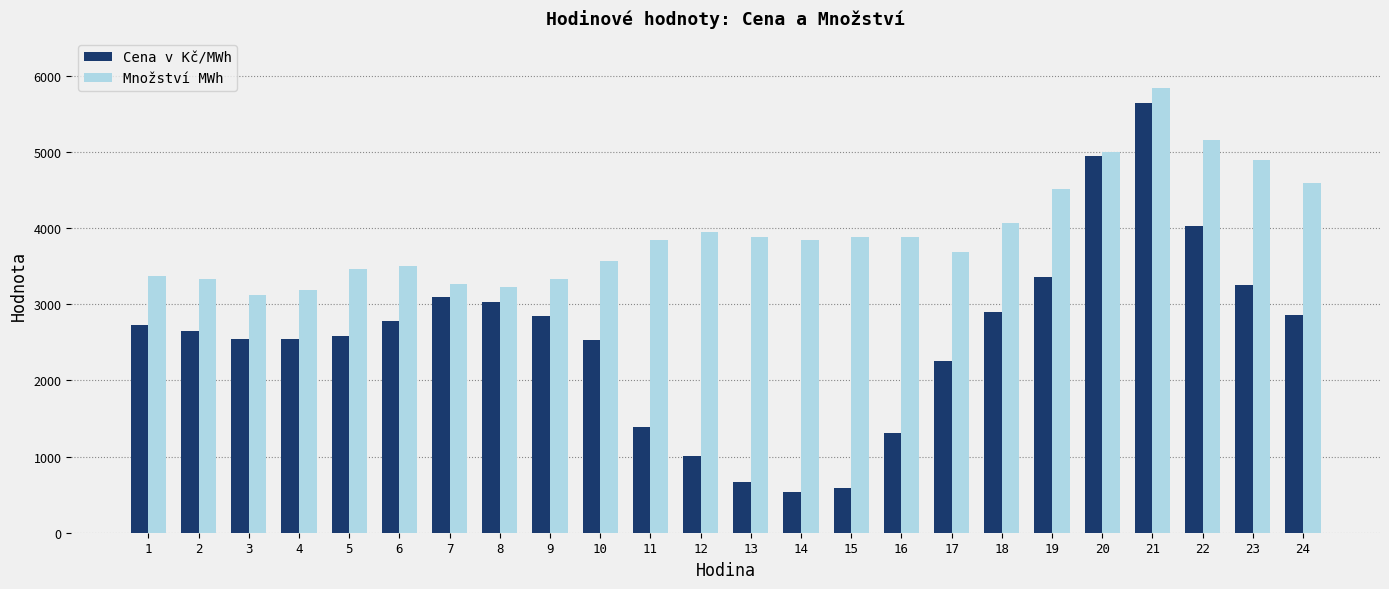

How many values in the Cena v Kč/MWh series are below 2732?

12